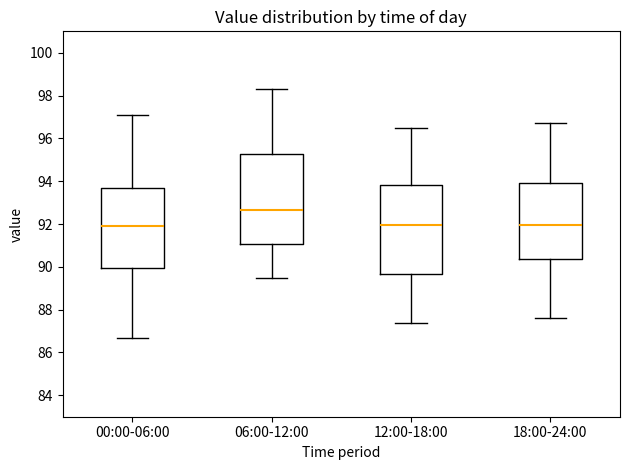

Reading left to right, read every box against the y-axis: the position of its median line, the range the box covers, and the ends of its whiskers. The values are not printed on the chart, so give them approximately, as read against the axis.

00:00-06:00: median 92.0, box 90.0 to 93.6, whiskers 86.8 to 97.2
06:00-12:00: median 92.6, box 91.0 to 95.2, whiskers 89.6 to 98.4
12:00-18:00: median 92.0, box 89.6 to 93.8, whiskers 87.4 to 96.6
18:00-24:00: median 92.0, box 90.4 to 94.0, whiskers 87.6 to 96.8